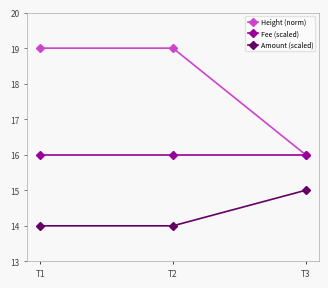

What is the smallest value displayed?

14